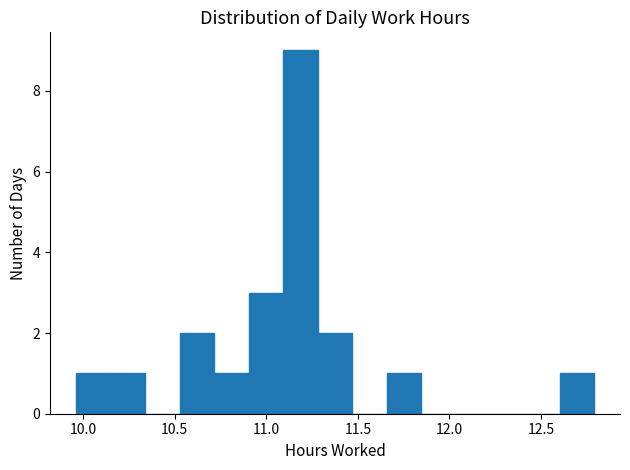

Around what value on the x-axis is the tallest bar? Give the approximate position of its centre, as read against the axis.

11.20